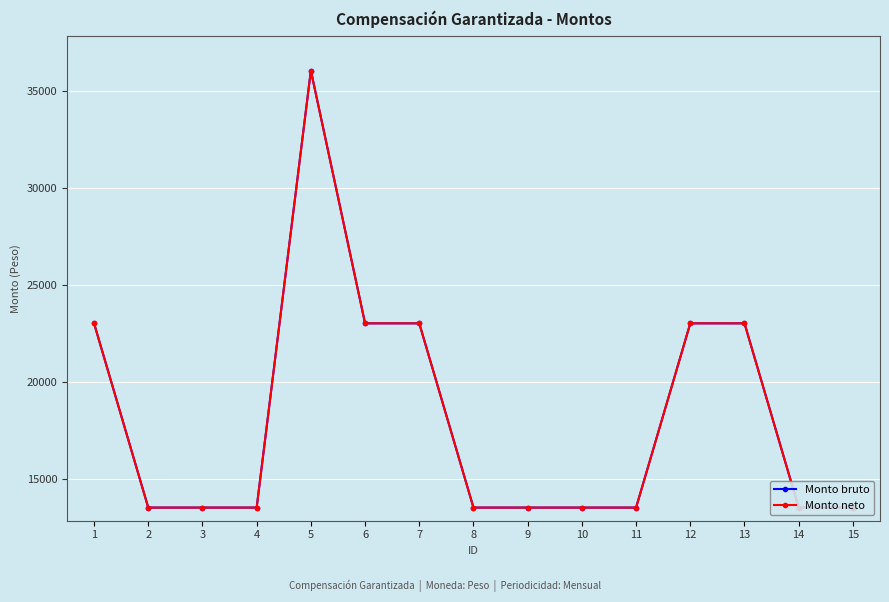

At which category does Monto bruto reach its first local peak?

5